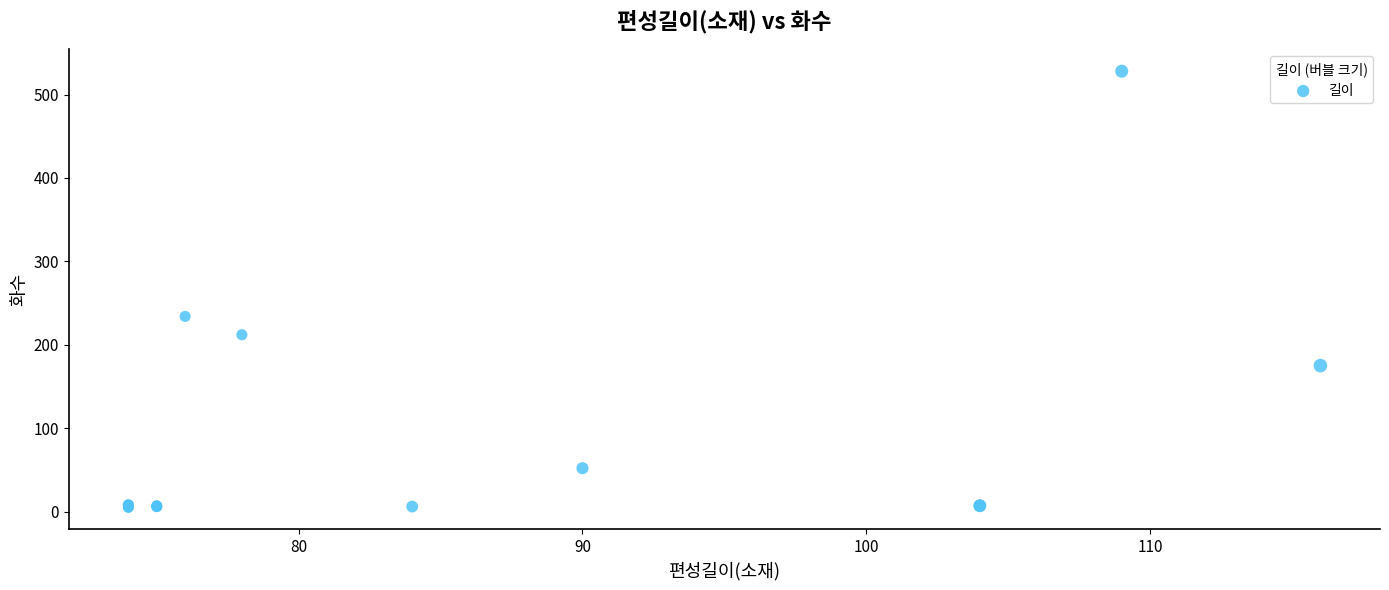

What Y value in the scatter plot is closest to 266?

234